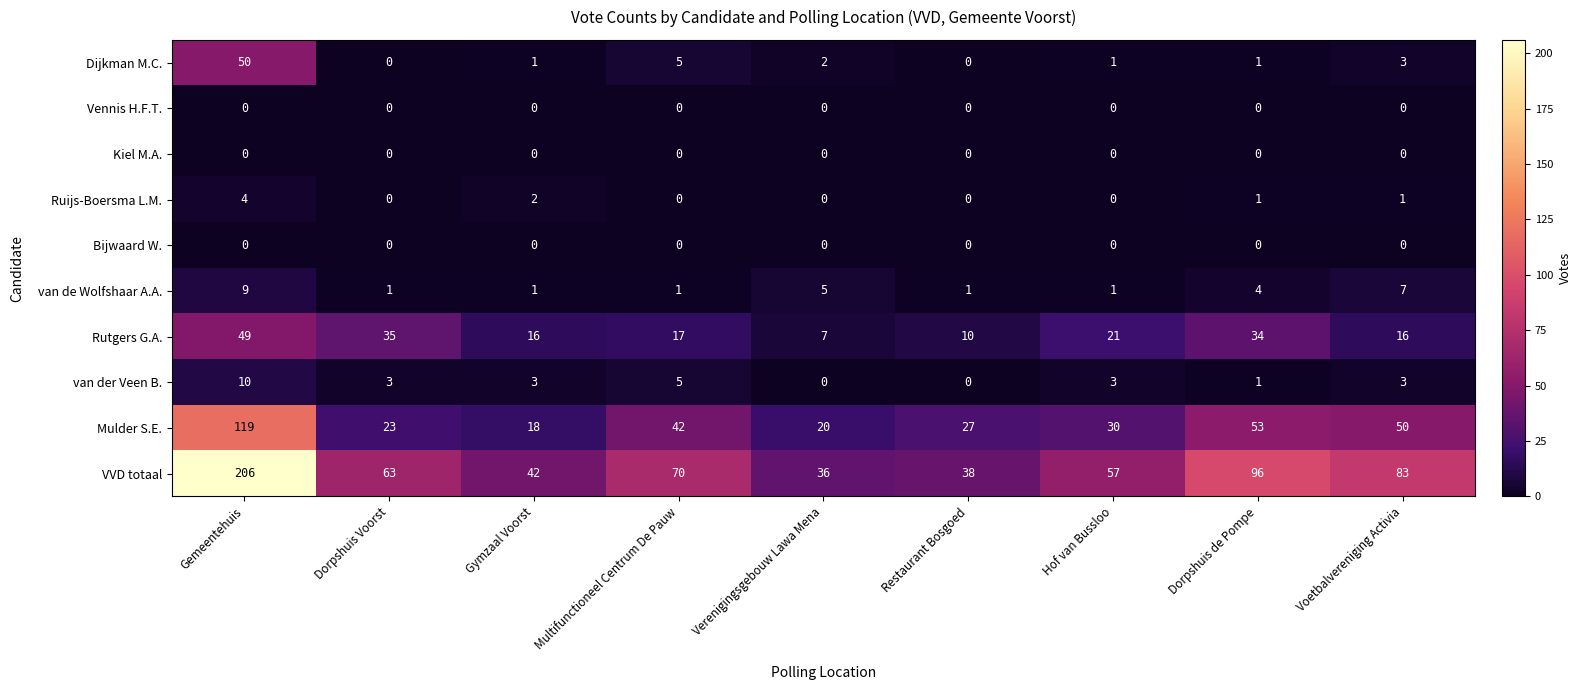

Count the number of categories in the chart.

9